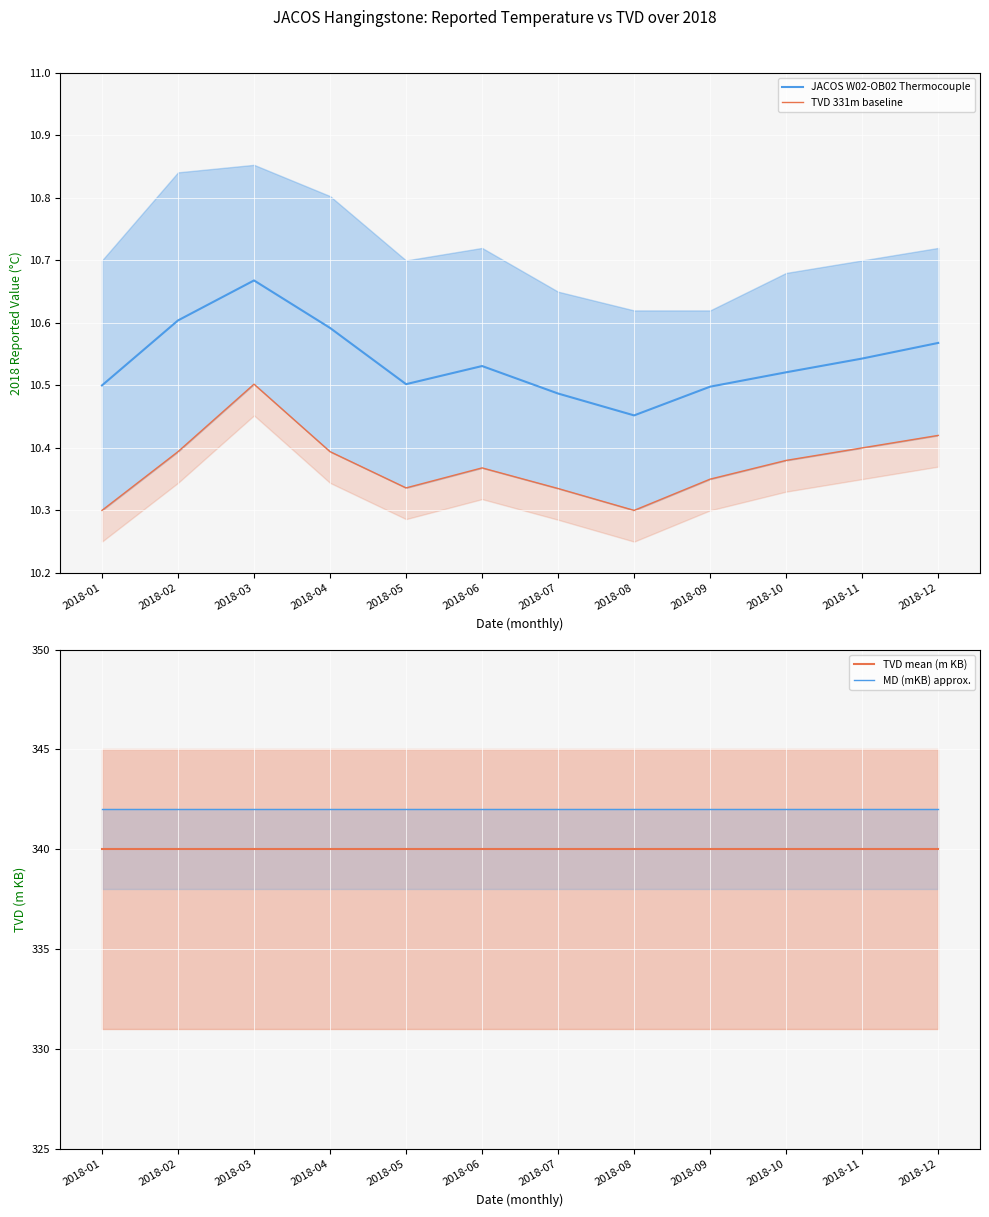

True or false: MD (mKB) approx. and TVD 331m baseline intersect in this chart.

False